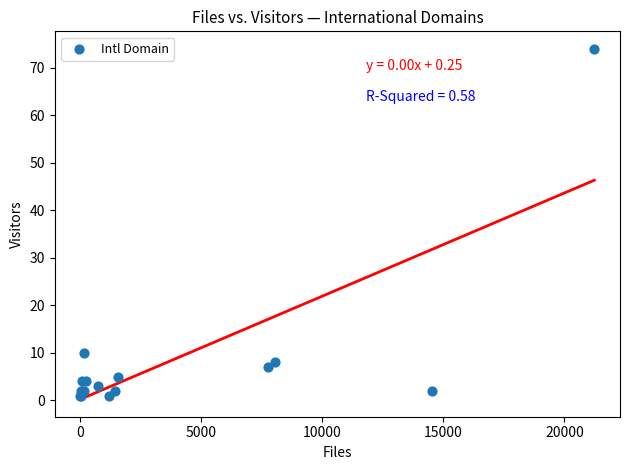

What Y value in the scatter plot is closest to 37?

10